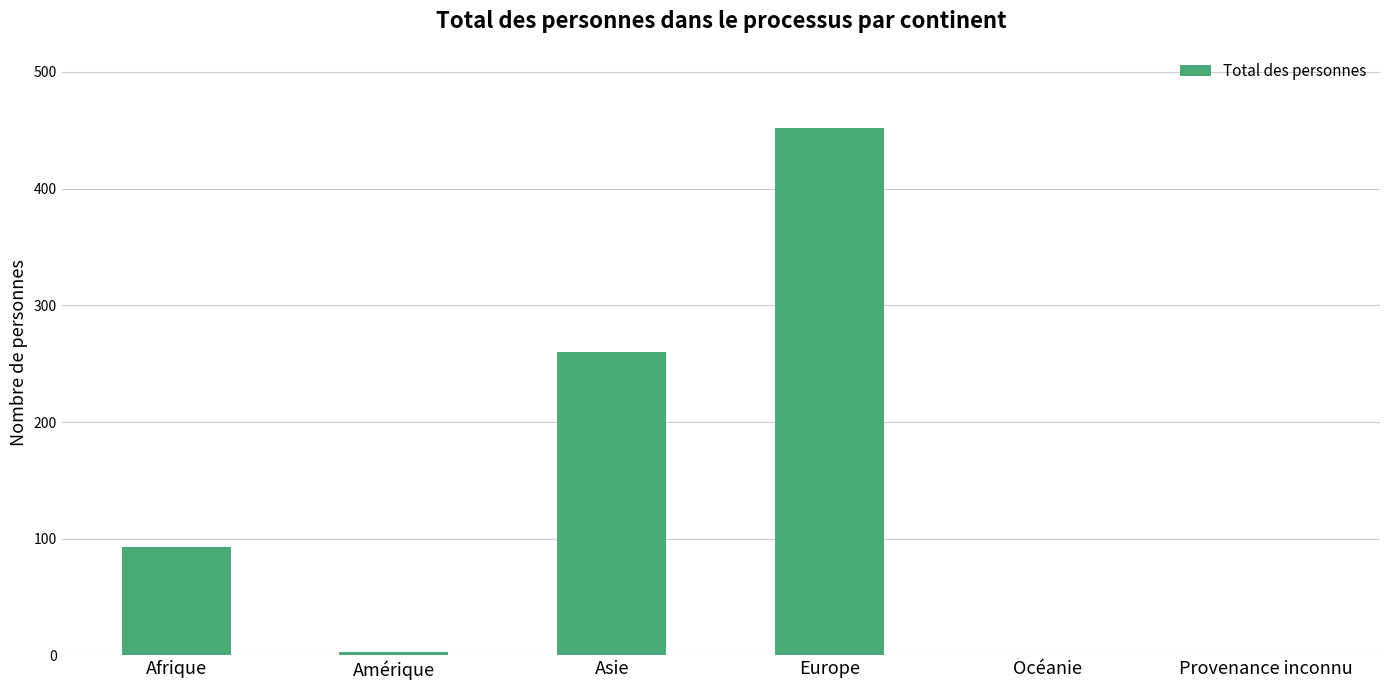

At which category does the chart reach its peak across all series?

Europe